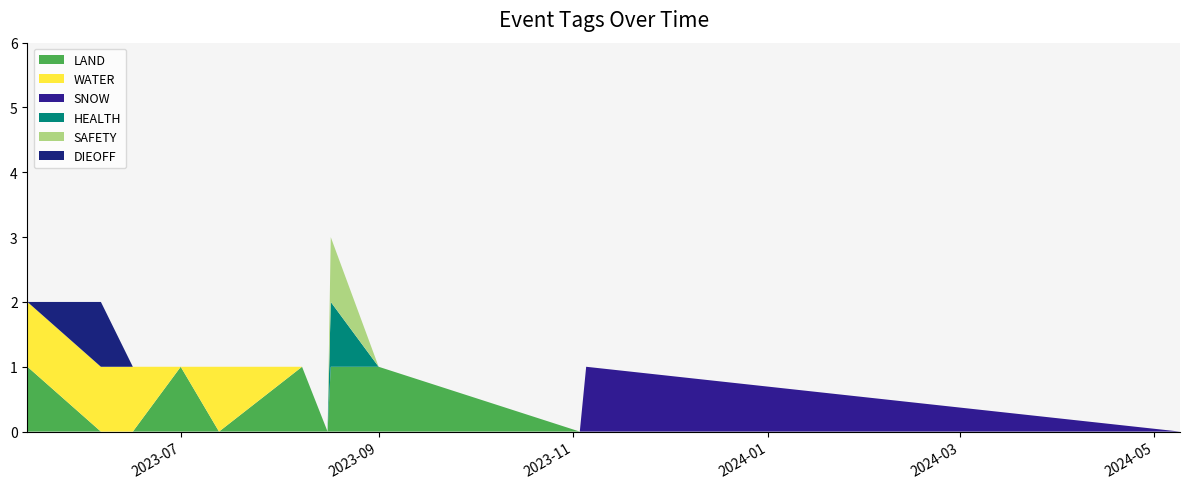

Reading right to left, extract all data points from this chart.

LAND: 0	0	0	1	1	0	1	0	1	0	0	1
WATER: 0	0	0	0	0	0	0	1	0	1	1	1
SNOW: 0	1	0	0	0	0	0	0	0	0	0	0
HEALTH: 0	0	0	0	1	0	0	0	0	0	0	0
SAFETY: 0	0	0	0	1	0	0	0	0	0	0	0
DIEOFF: 0	0	0	0	0	0	0	0	0	0	1	0